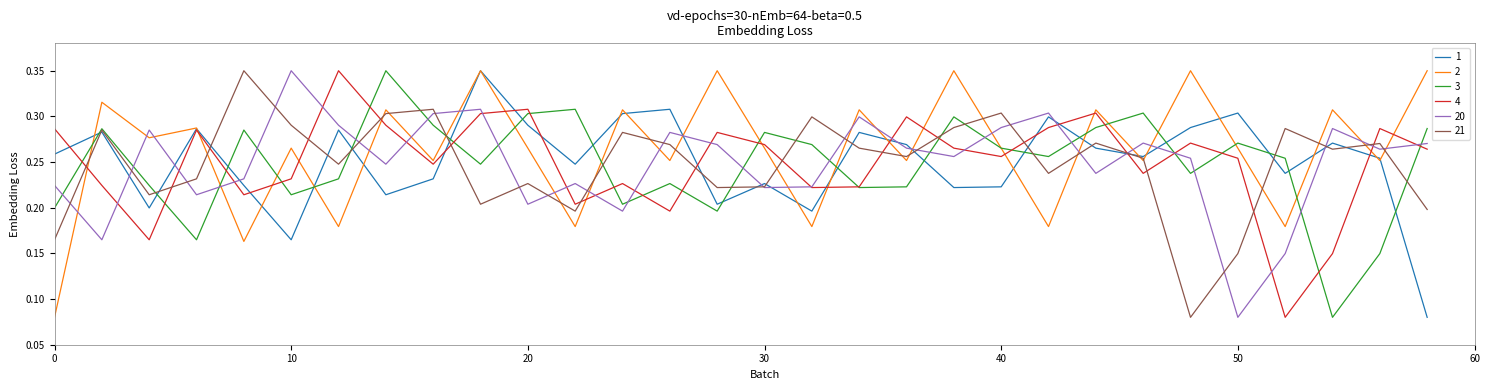

Is this an area chart (filled region under the line)?

No